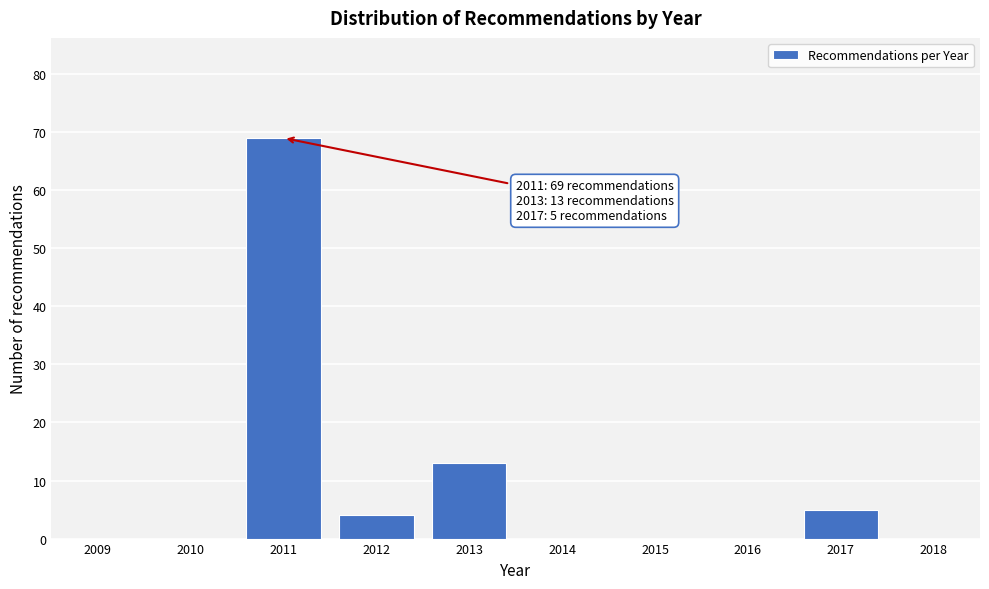

Reading right to left, list all the values displayed in this chart.

2018=0	2017=5	2016=0	2015=0	2014=0	2013=13	2012=4	2011=69	2010=0	2009=0